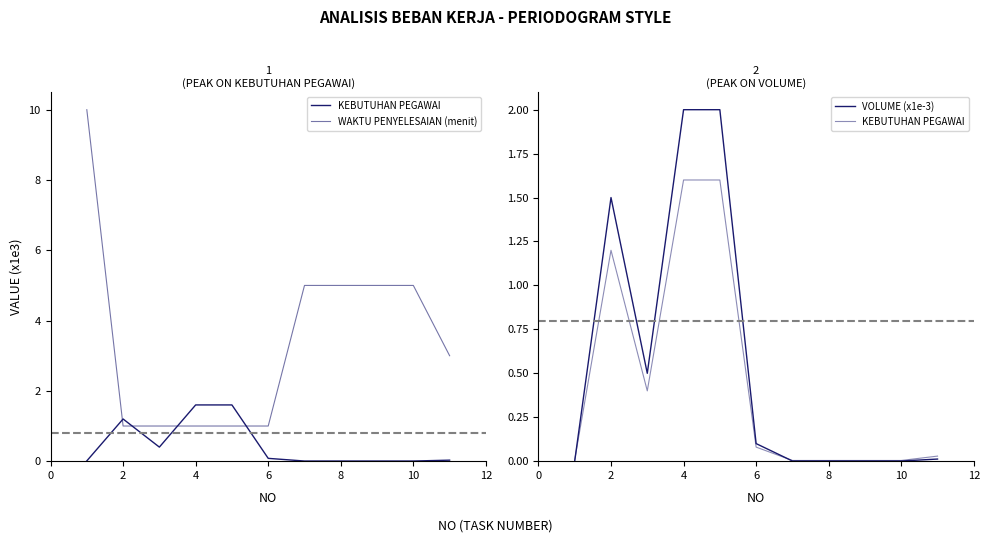

Between 0 and 7, which series saw the biggest shift?

WAKTU PENYELESAIAN (menit)